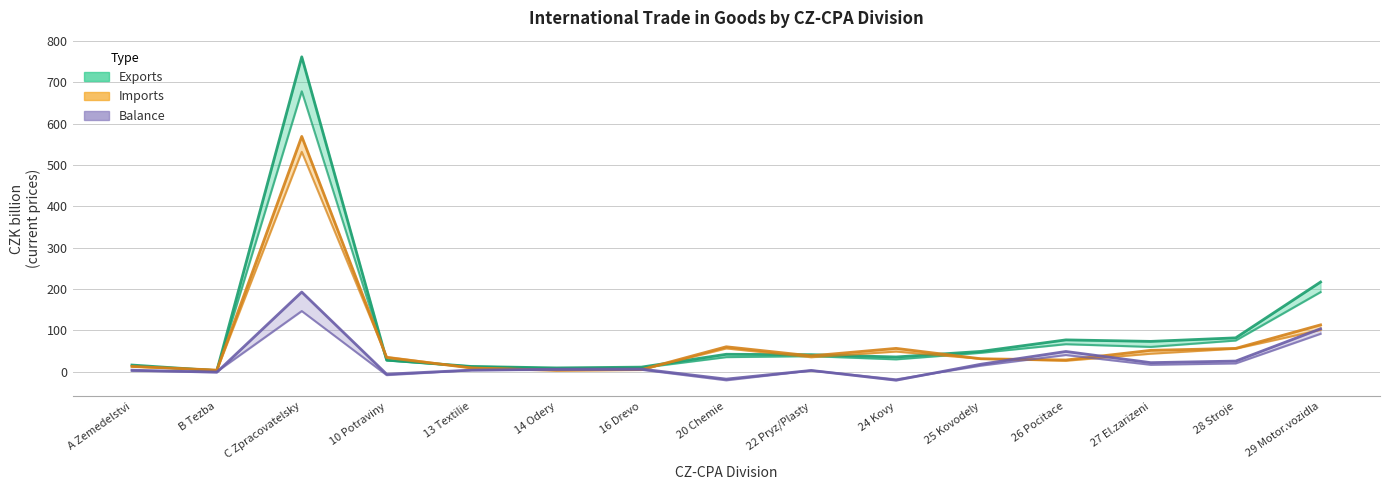

The value of Imports 2020 at A Zemedelstvi is 5.9. True or false?

False